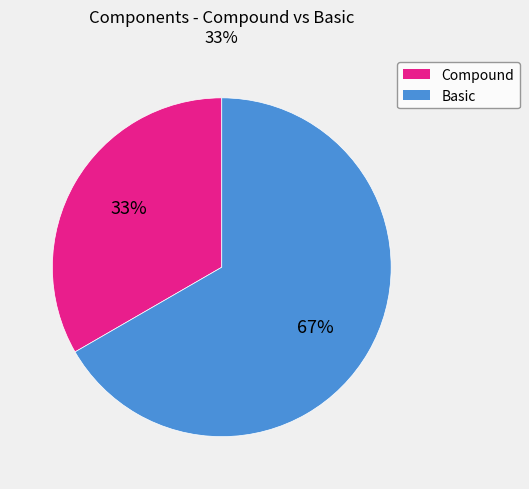

Does any single category account for the majority?

Yes